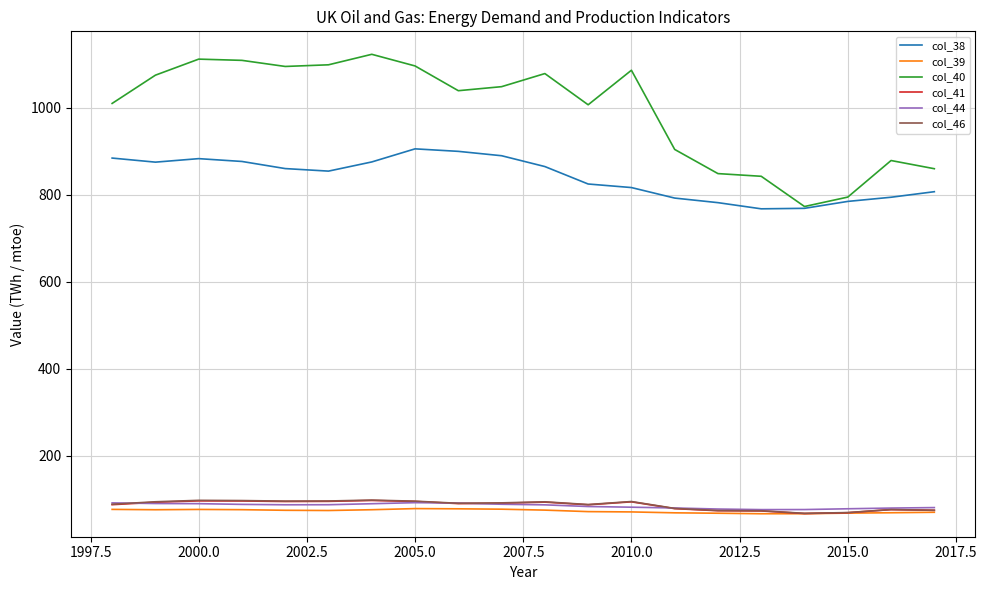

What is the average value of the col_39 series?

72.3